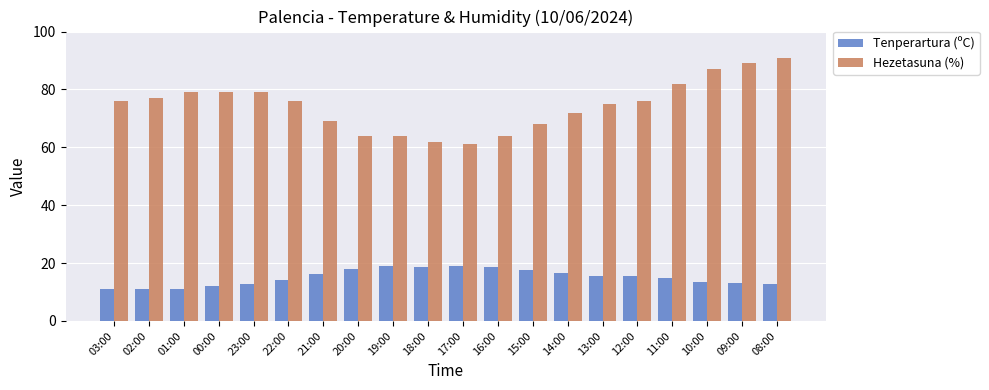

What is the maximum value shown in the chart?

91.0